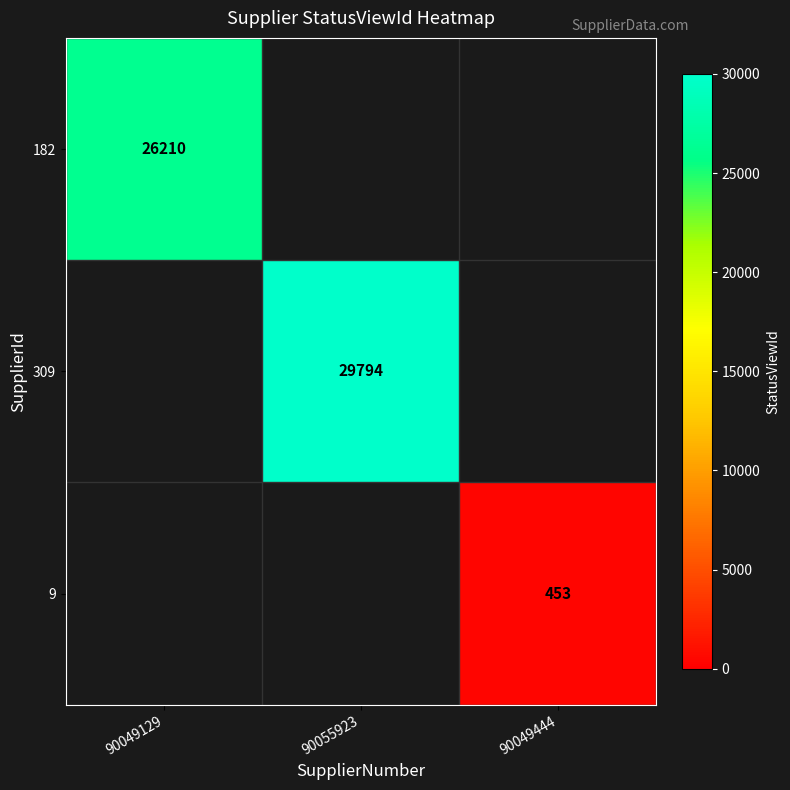

Is it true that 9 equals 308 at 90049444?

False